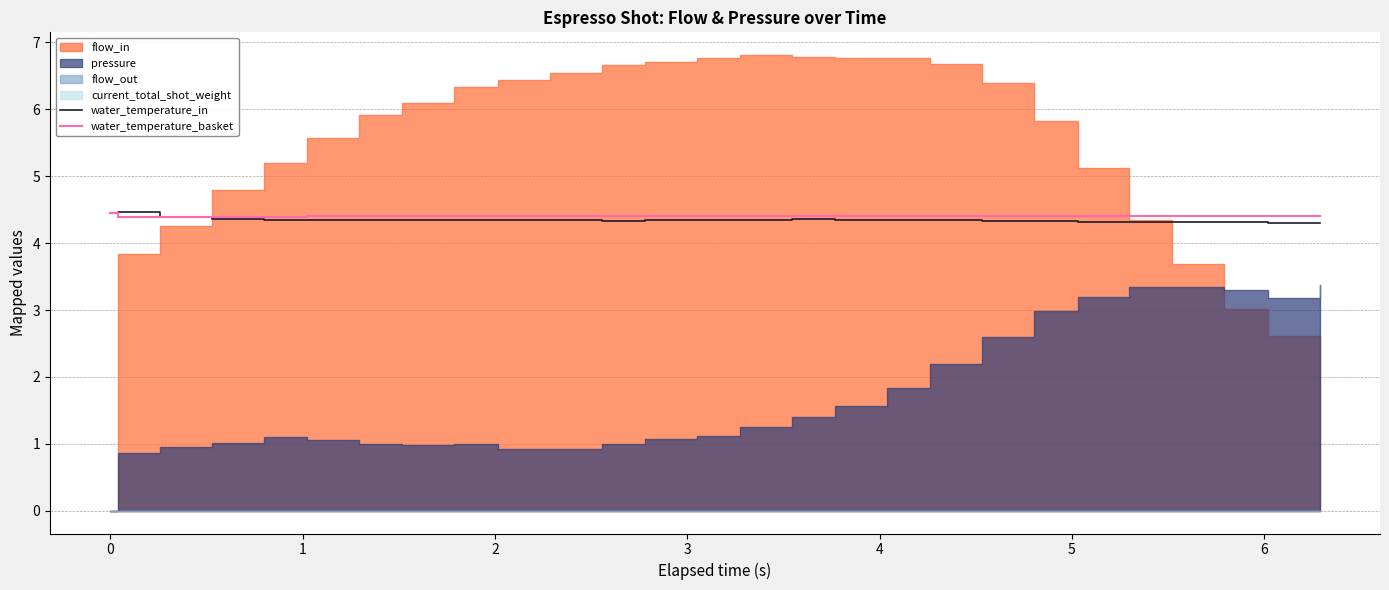

What is the lowest value of the water_temperature_basket series?

4.4